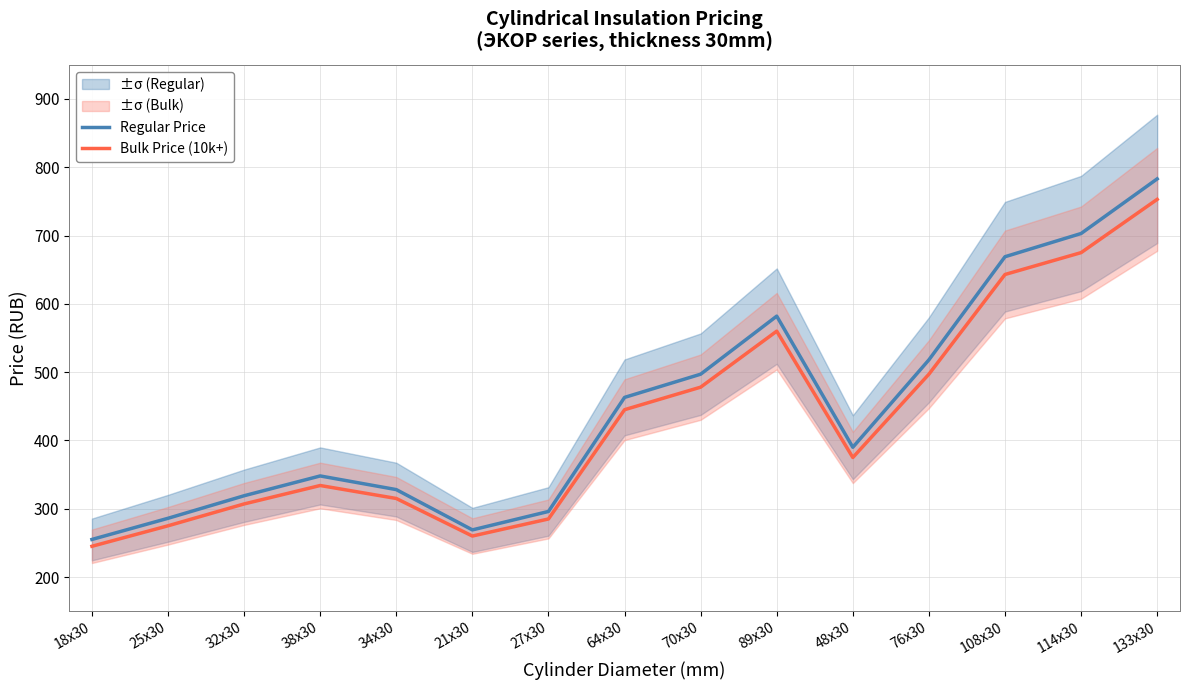

Where is the first local maximum for Regular Price?

38x30